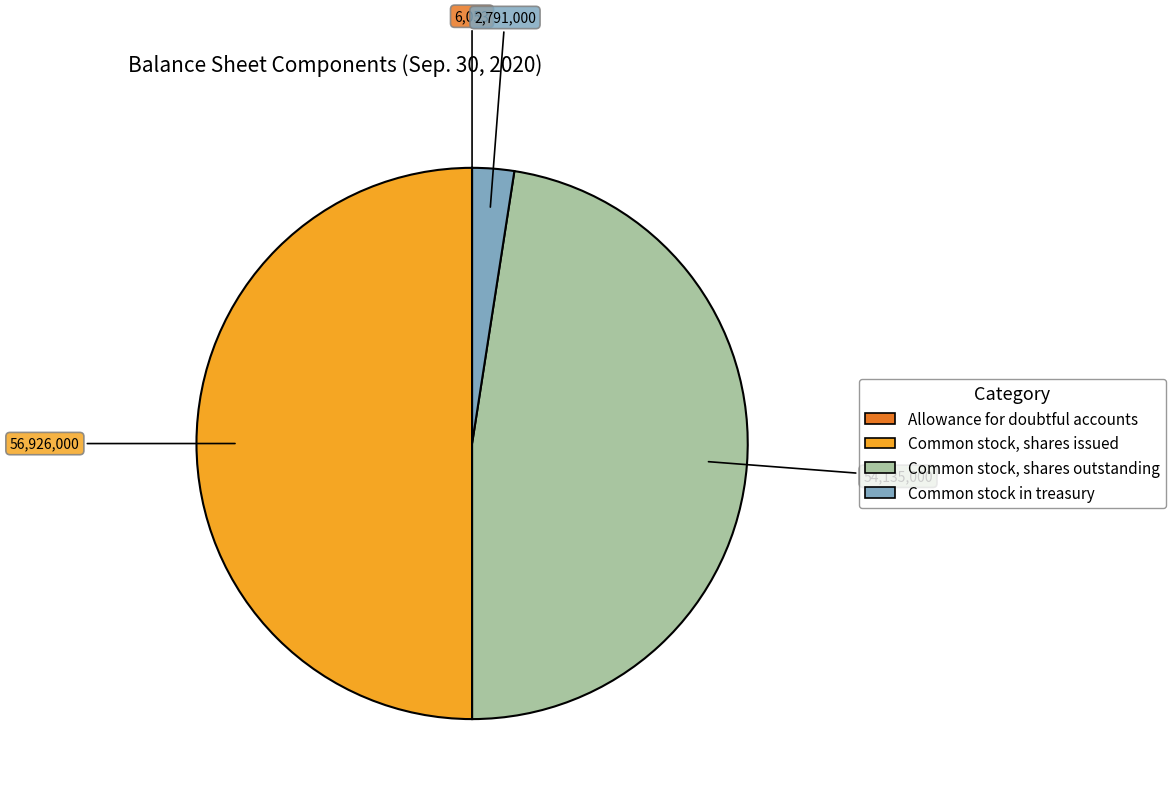

Does Common stock in treasury represent more than half of the total?

No